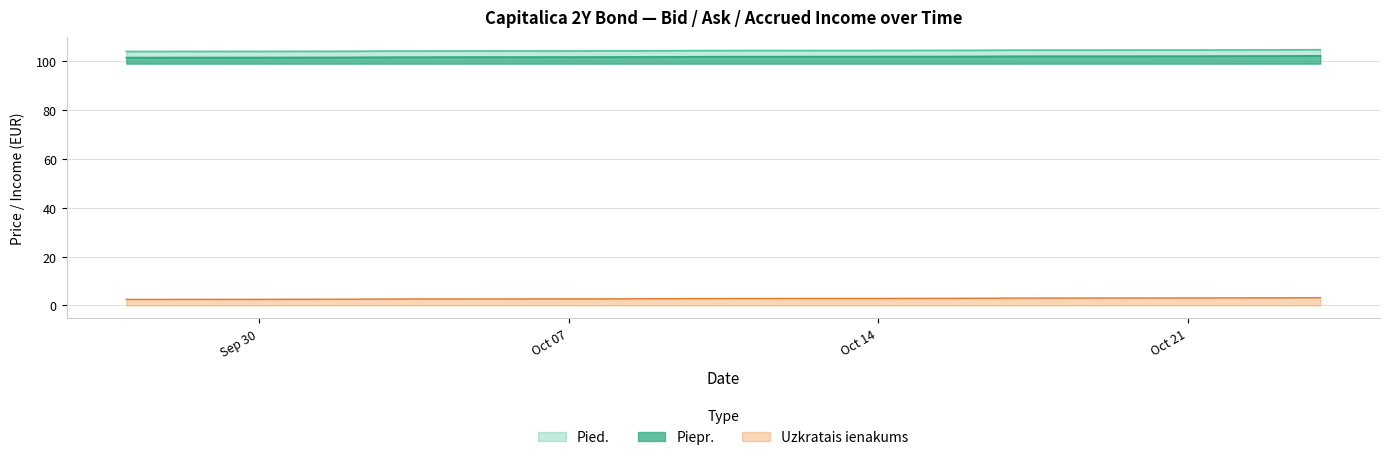

True or false: Uzkratais ienakums has a value of 2.7 at Oct 07.

True